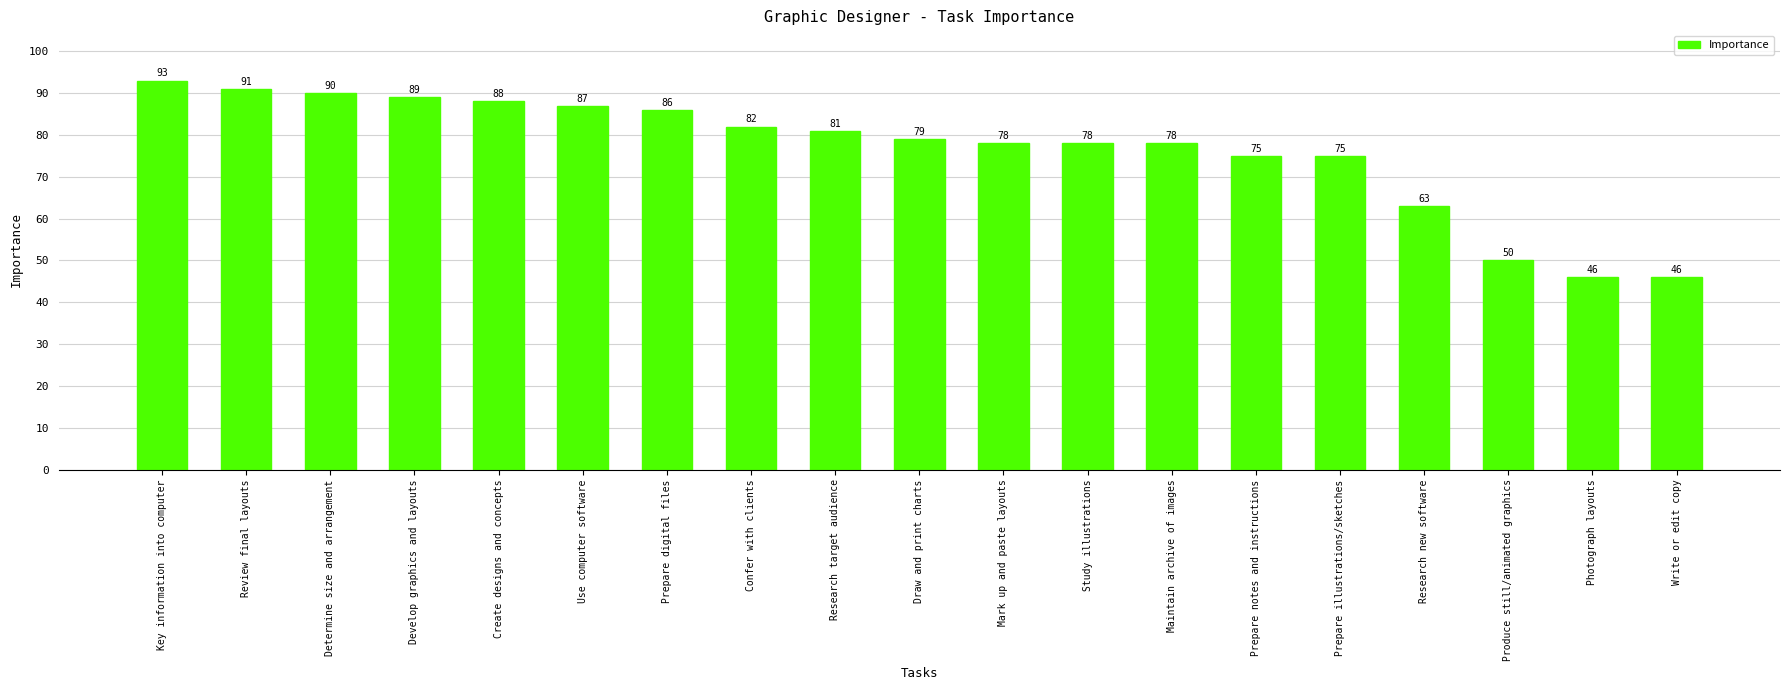

What is the smallest value displayed?

46